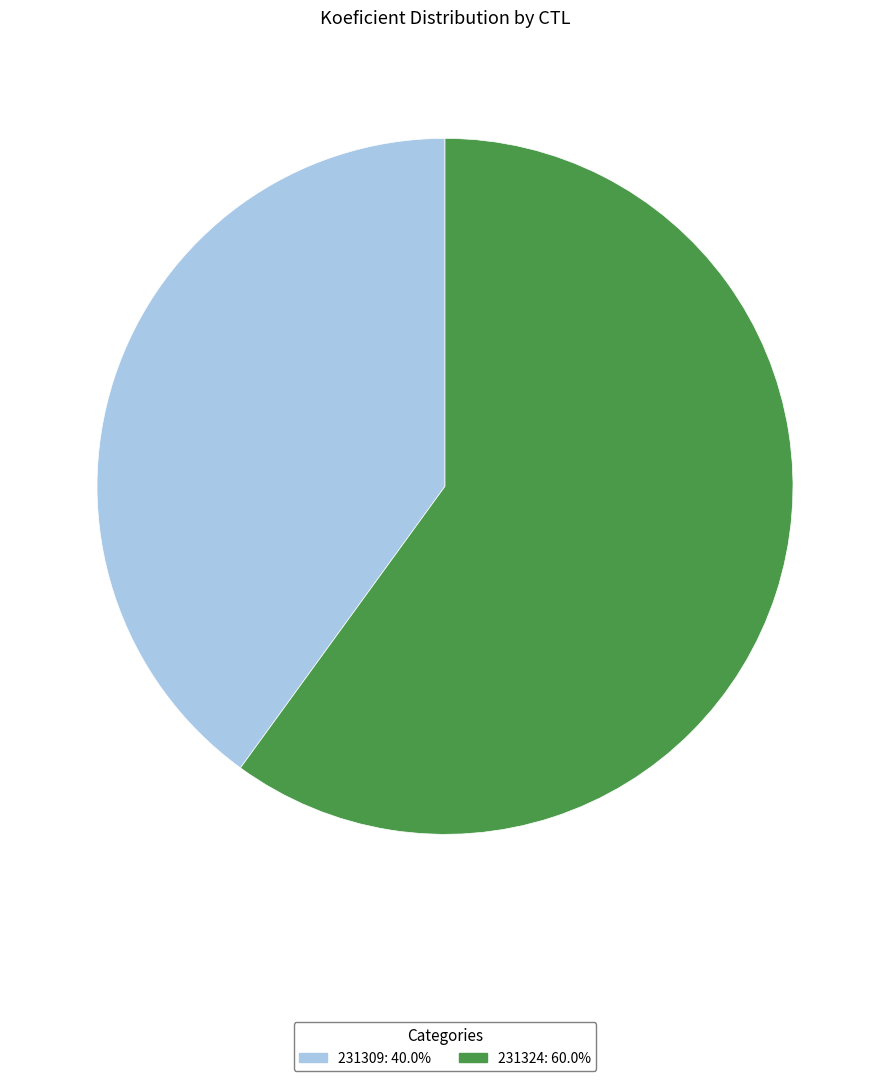

Does 231324: 60.0% represent more than half of the total?

Yes